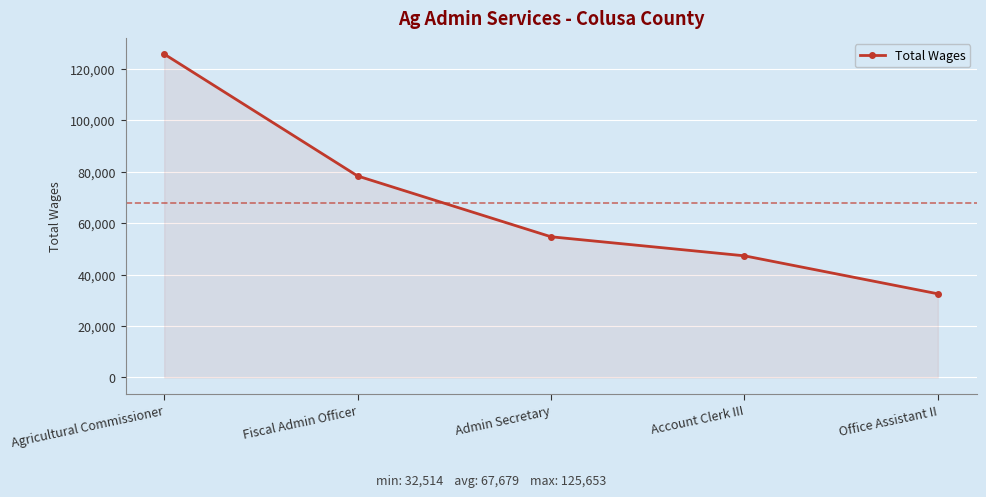

What is the difference between the second highest and minimum values?

45770